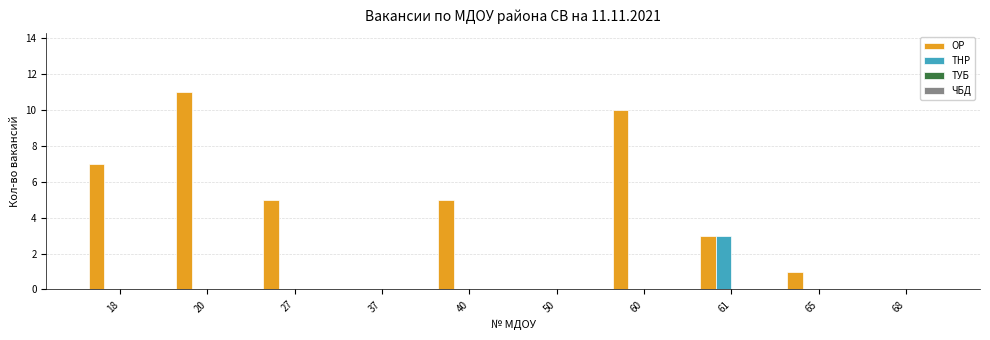

Reading left to right, transcribe all the data shown in this chart.

ОР: 18=7	20=11	27=5	37=0	40=5	50=0	60=10	61=3	65=1	68=0
ТНР: 18=0	20=0	27=0	37=0	40=0	50=0	60=0	61=3	65=0	68=0